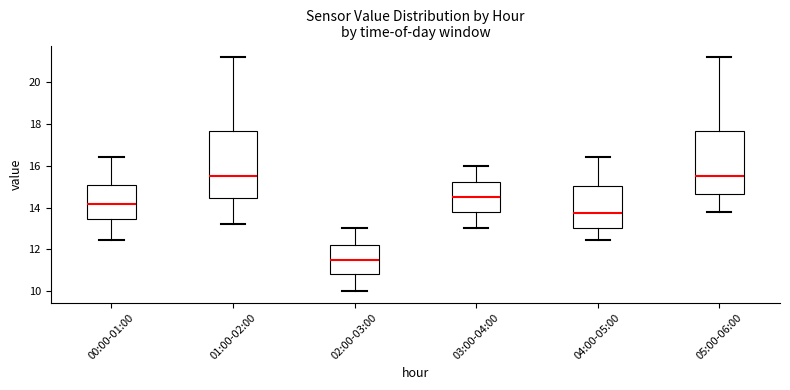

Reading left to right, transcribe this box plot: for each box, give where its median line is, the range the box spans, and where its two whiskers end, as read against the y-axis. The values are not printed on the chart, so give them approximately, as read against the axis.

00:00-01:00: median 14.2, box 13.4 to 15.0, whiskers 12.4 to 16.4
01:00-02:00: median 15.6, box 14.4 to 17.6, whiskers 13.2 to 21.2
02:00-03:00: median 11.6, box 10.8 to 12.2, whiskers 10.0 to 13.0
03:00-04:00: median 14.6, box 13.8 to 15.2, whiskers 13.0 to 16.0
04:00-05:00: median 13.8, box 13.0 to 15.0, whiskers 12.4 to 16.4
05:00-06:00: median 15.6, box 14.6 to 17.6, whiskers 13.8 to 21.2